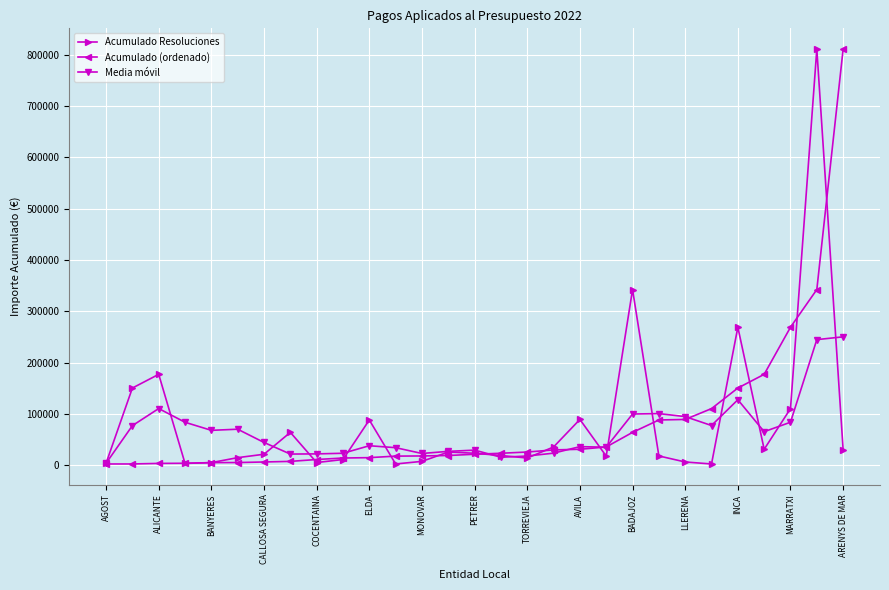

True or false: Media móvil has more than 0 interior local peaks.

True